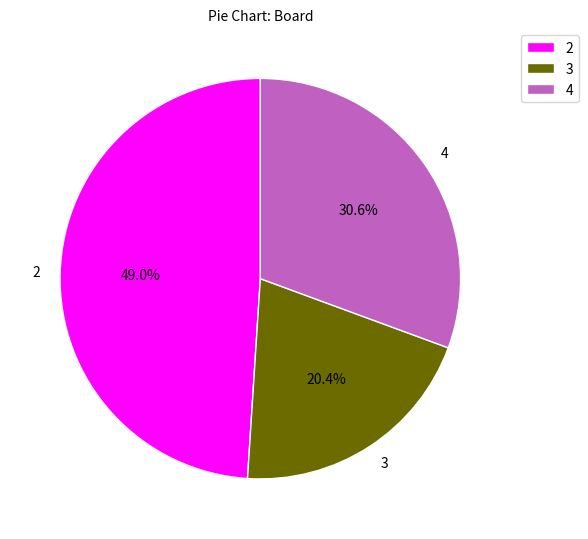

Combined, do 4 and 2 account for over 50%?

Yes